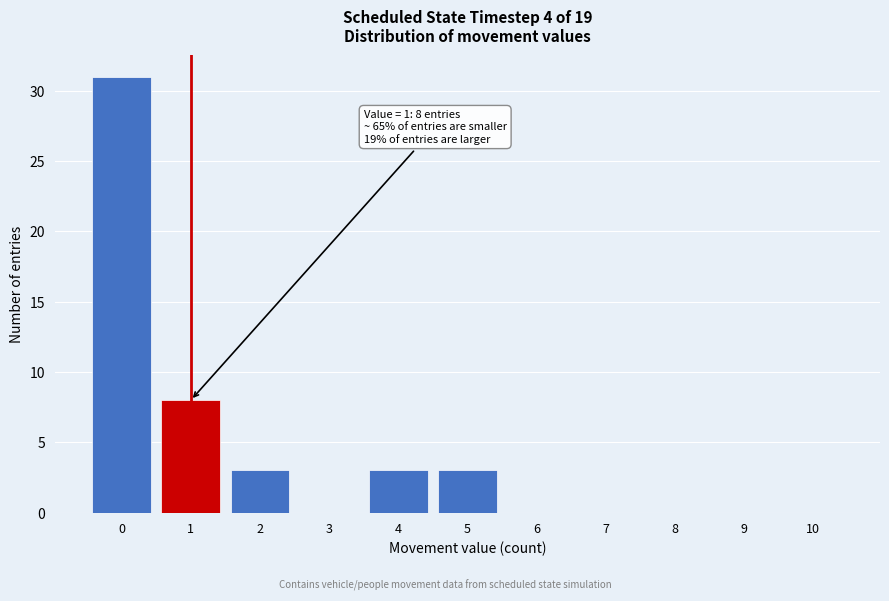

Over which range of the x-axis is the bar tallest?

-0.5 to 0.5